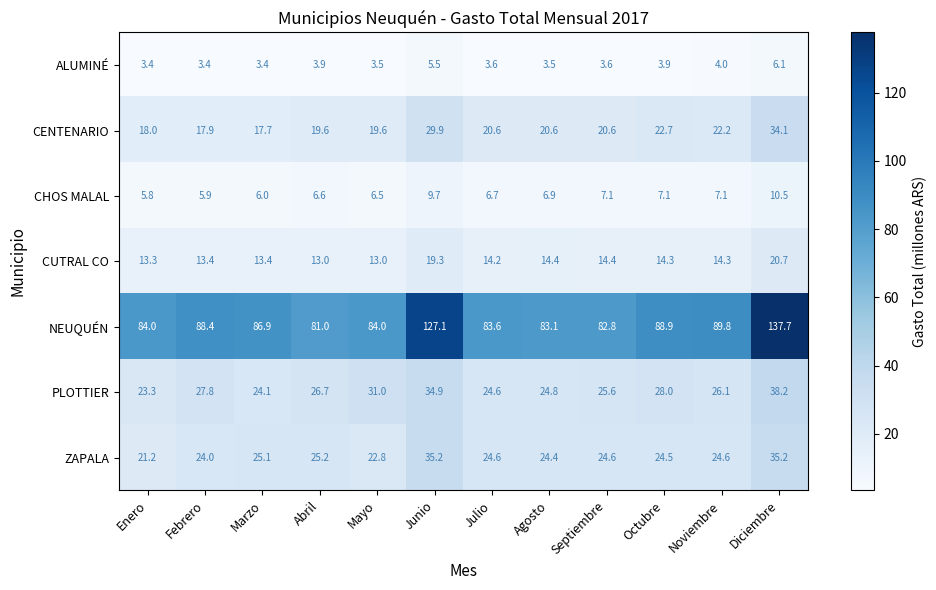

What is the greatest value displayed?

137.7